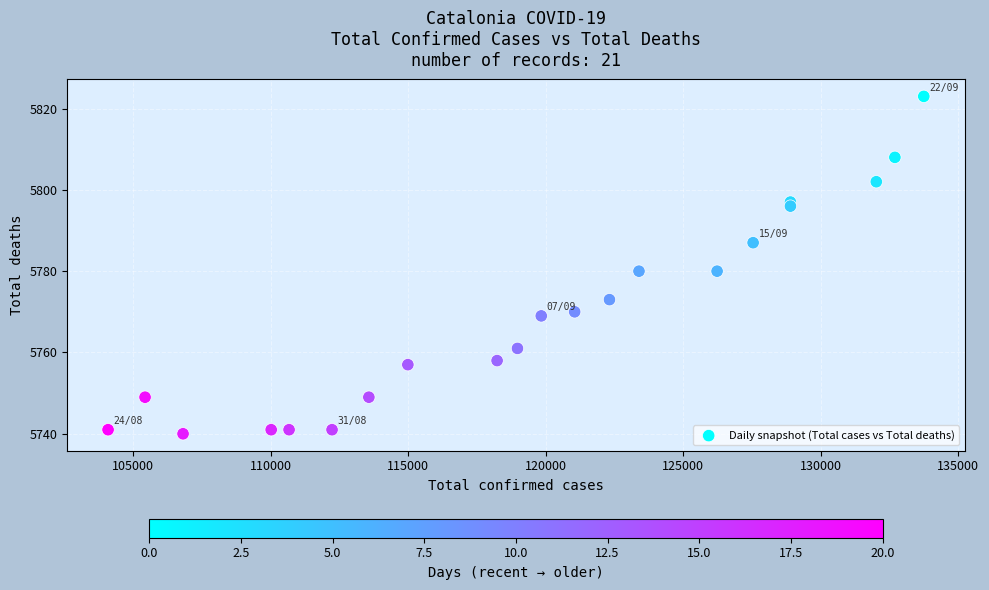

What is the range of Y values (max minus min)?

83